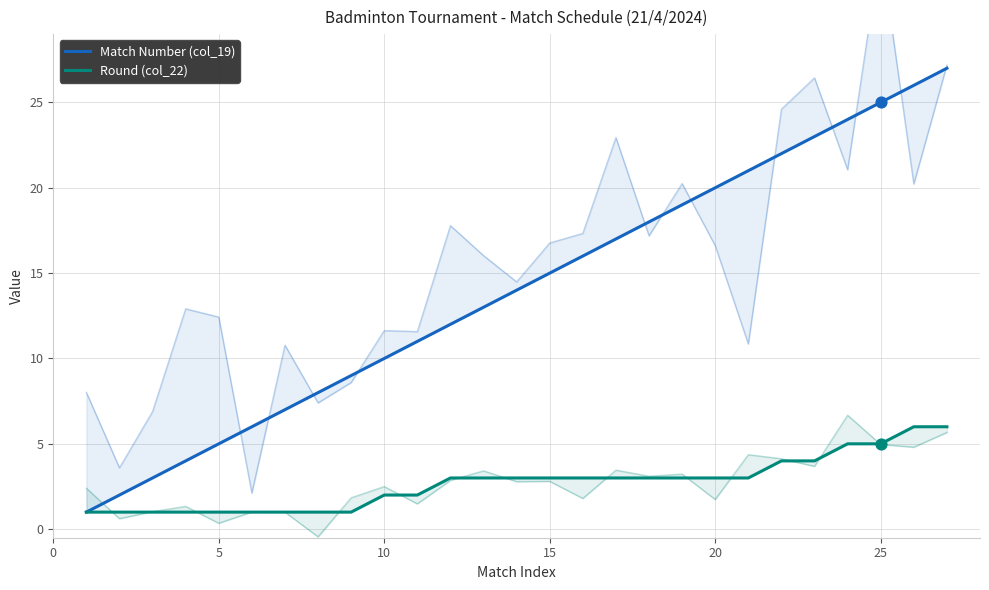

Which series has the largest Y range (max minus min)?

Match Number (col_19)